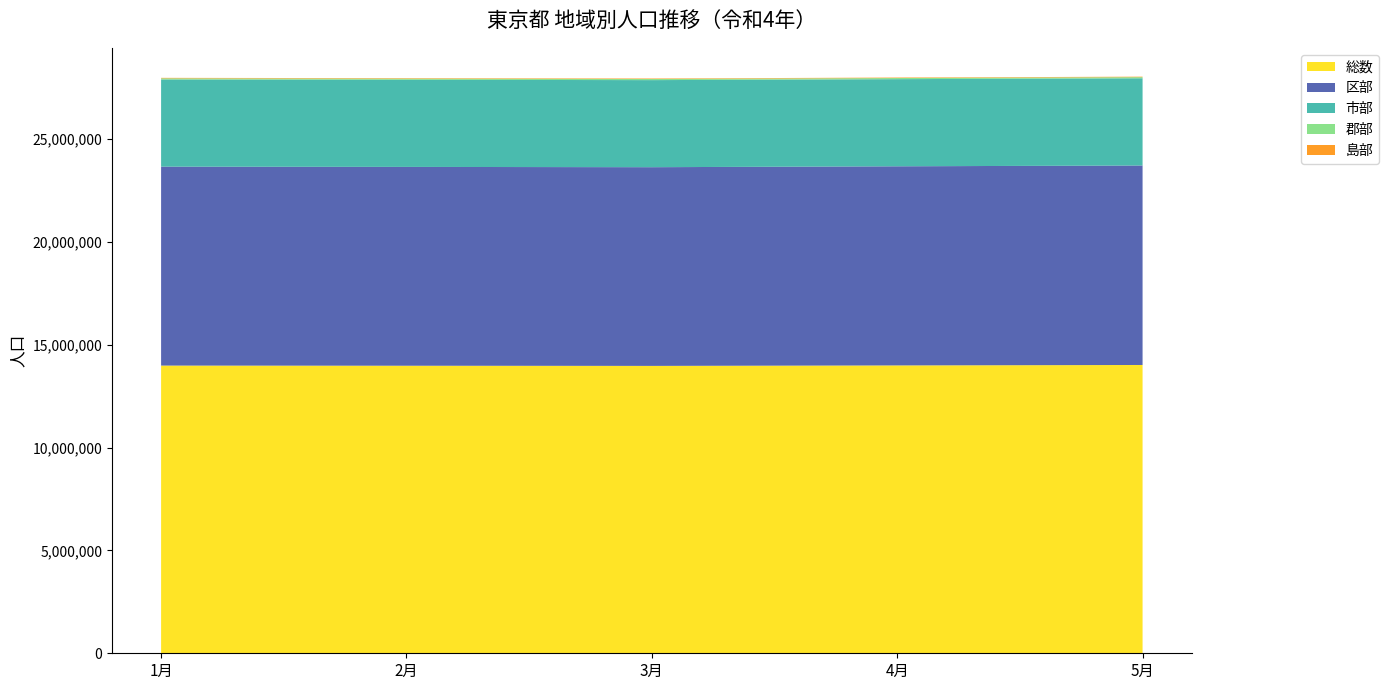

Reading right to left, what are all the values shown in this chart?

総数: 14016946	13995469	13972039	13980485	13988129
区部: 9697569	9680548	9660461	9665798	9671141
市部: 4240730	4236727	4232684	4235749	4237962
郡部: 54822	54837	54916	54923	54993
島部: 23825	23357	23978	24015	24033